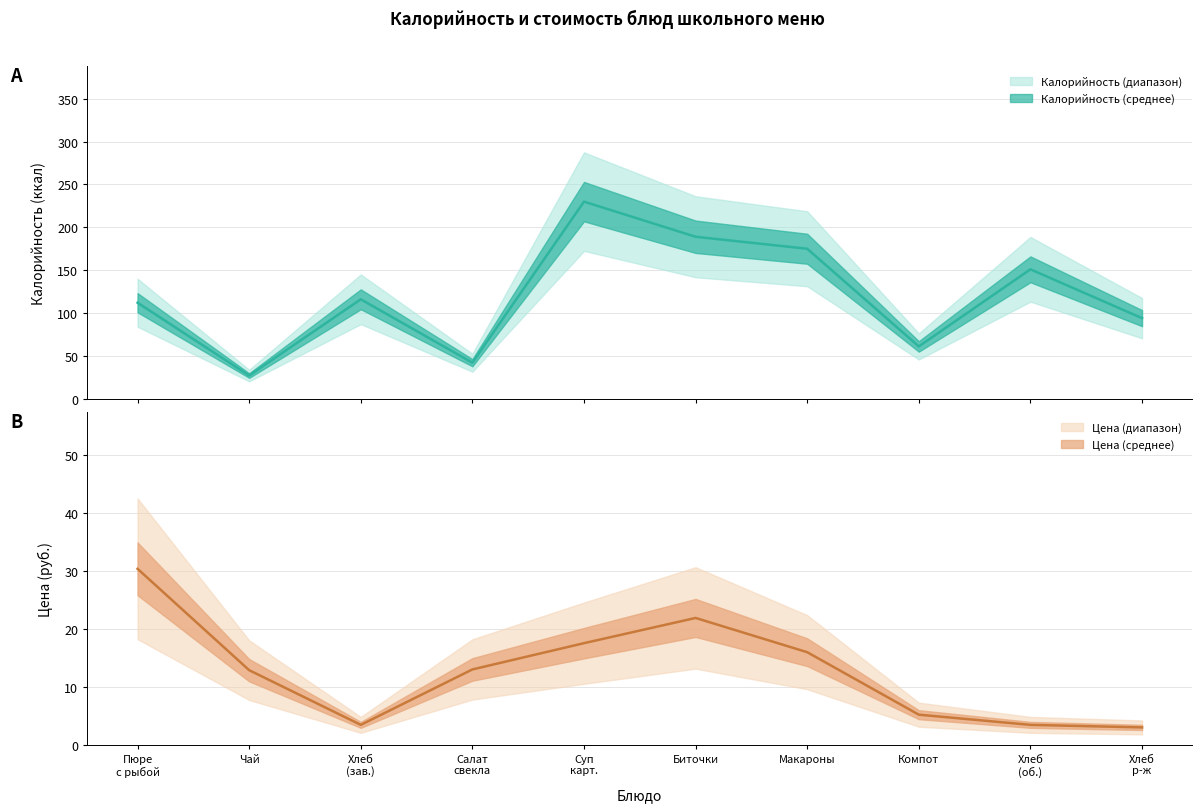

What is the difference between the maximum and minimum values in the Калорийность series?

203.0